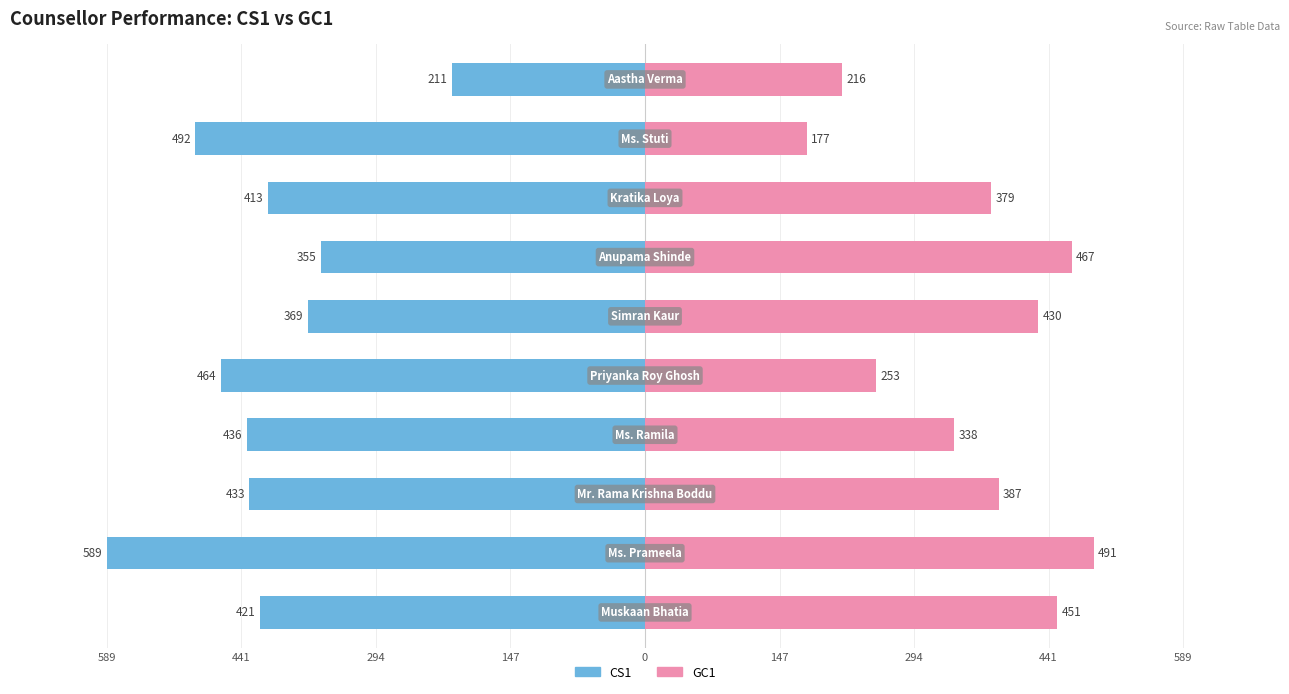

Reading left to right, transcribe all the data shown in this chart.

CS1: -421	-589	-433	-436	-464	-369	-355	-413	-492	-211
GC1: 451	491	387	338	253	430	467	379	177	216